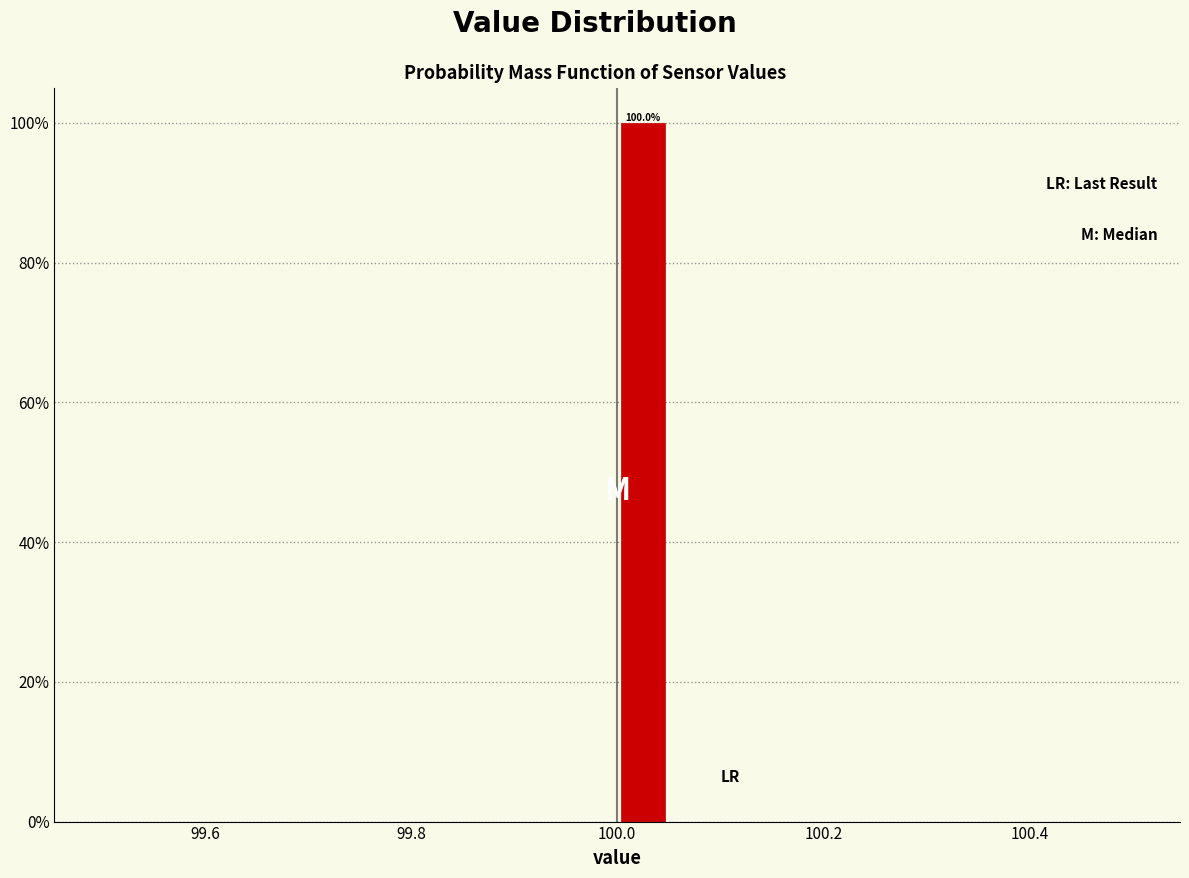

Read against the x-axis, roughly where is the centre of the tallest bar?

100.02